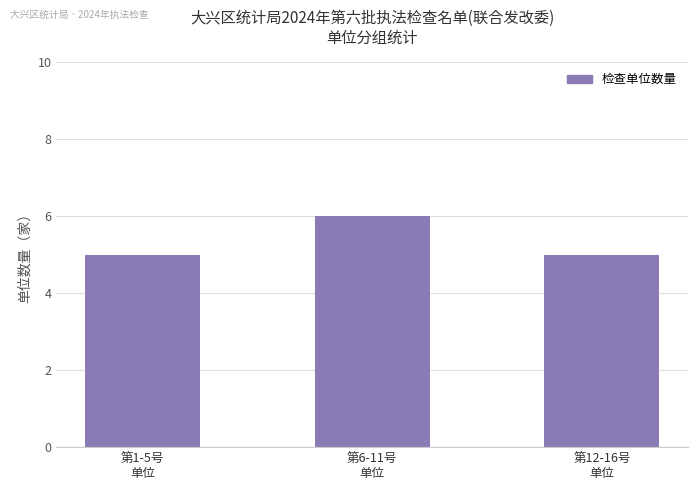

Reading left to right, extract all data points from this chart.

5	6	5